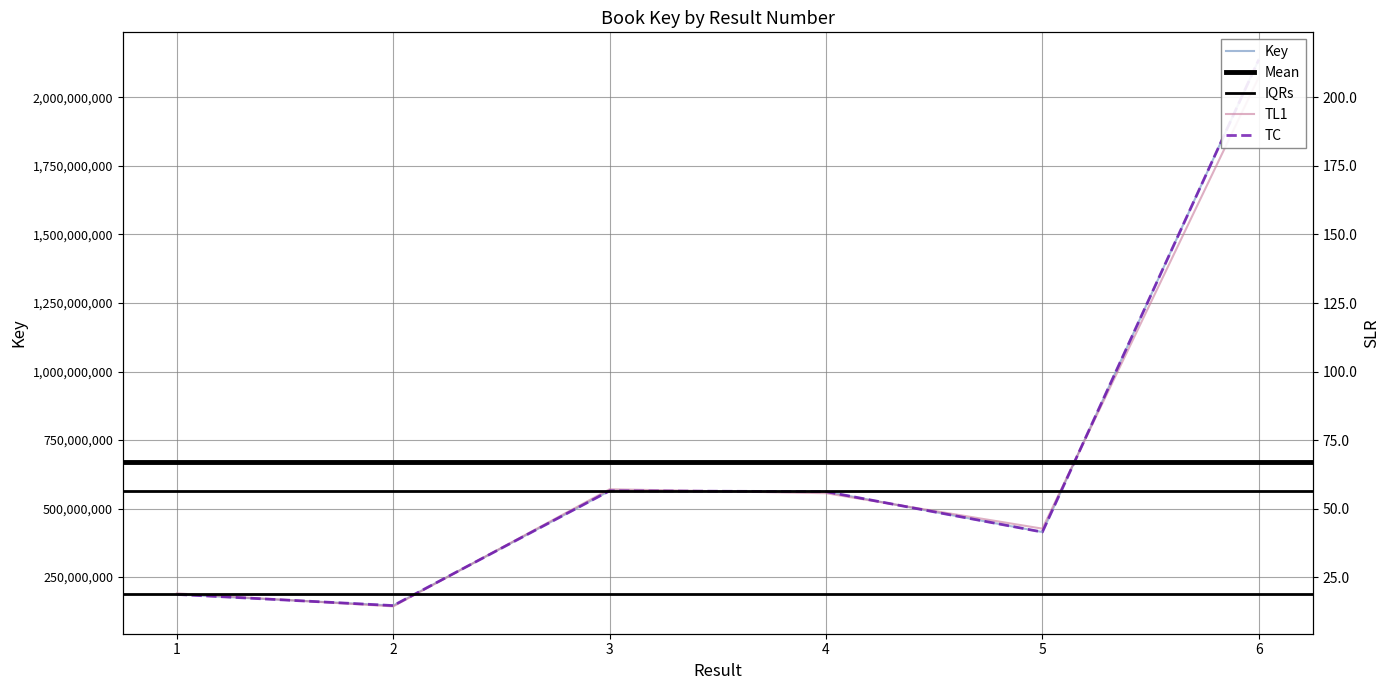

Rank the categories by value from lowest to highest.

2, 1, 5, 4, 3, 6